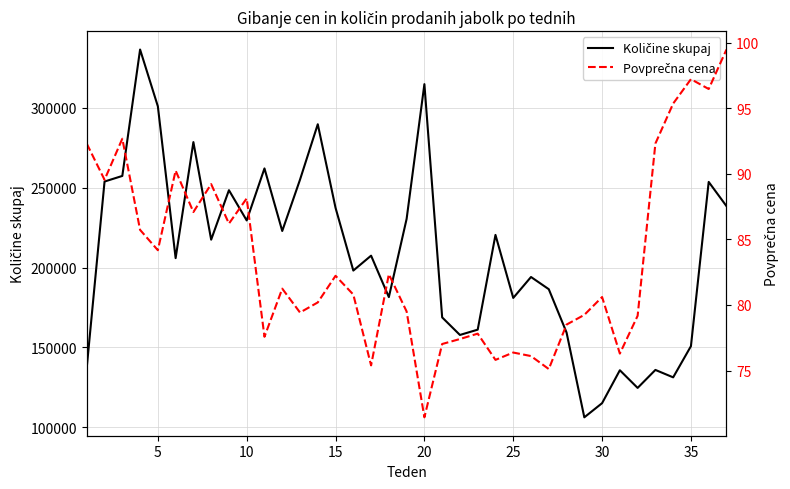

Rank the series by their average value, from highest to lowest.

Količine skupaj, Povprečna cena